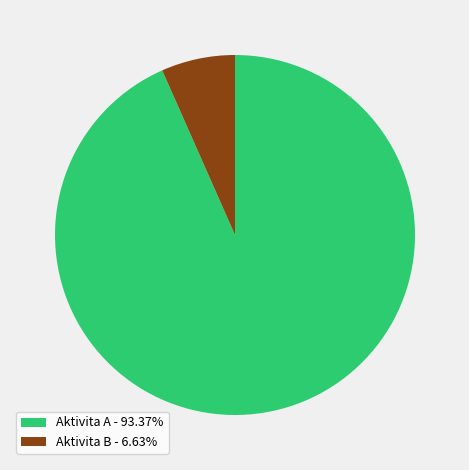

Which category has the biggest portion of the pie?

Aktivita A